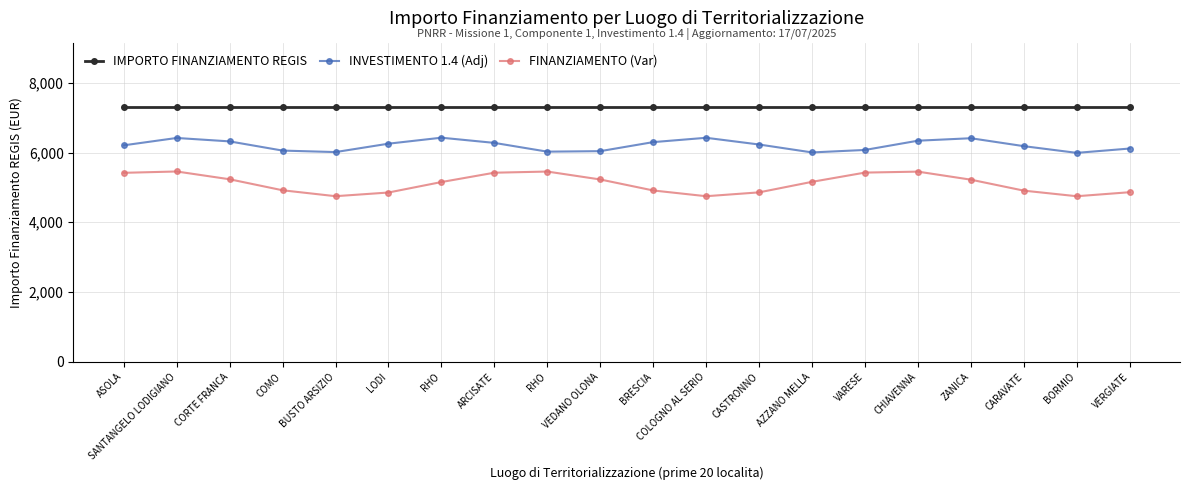

Count the number of data series in this chart.

3